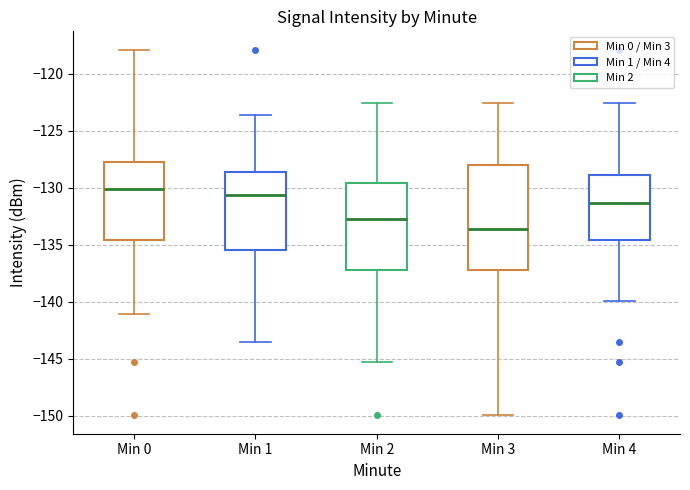

Which box is the tallest, from its lower edge to its upper edge?

Min 3